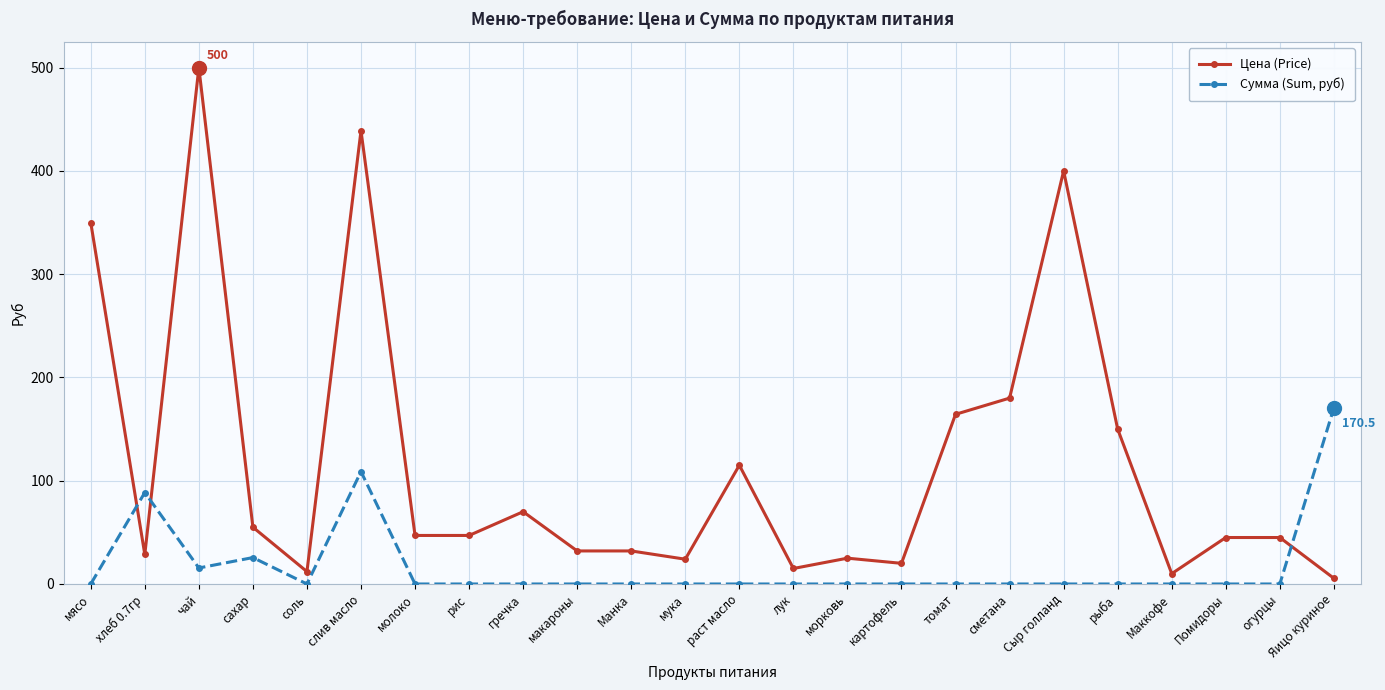

What is the value of the Цена (Price) point at the 22nd from the left?

45.0